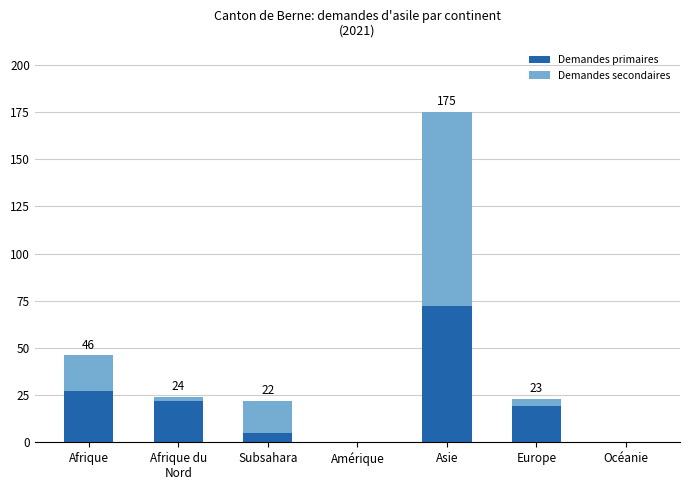

What is the highest value of the Demandes primaires series?

72